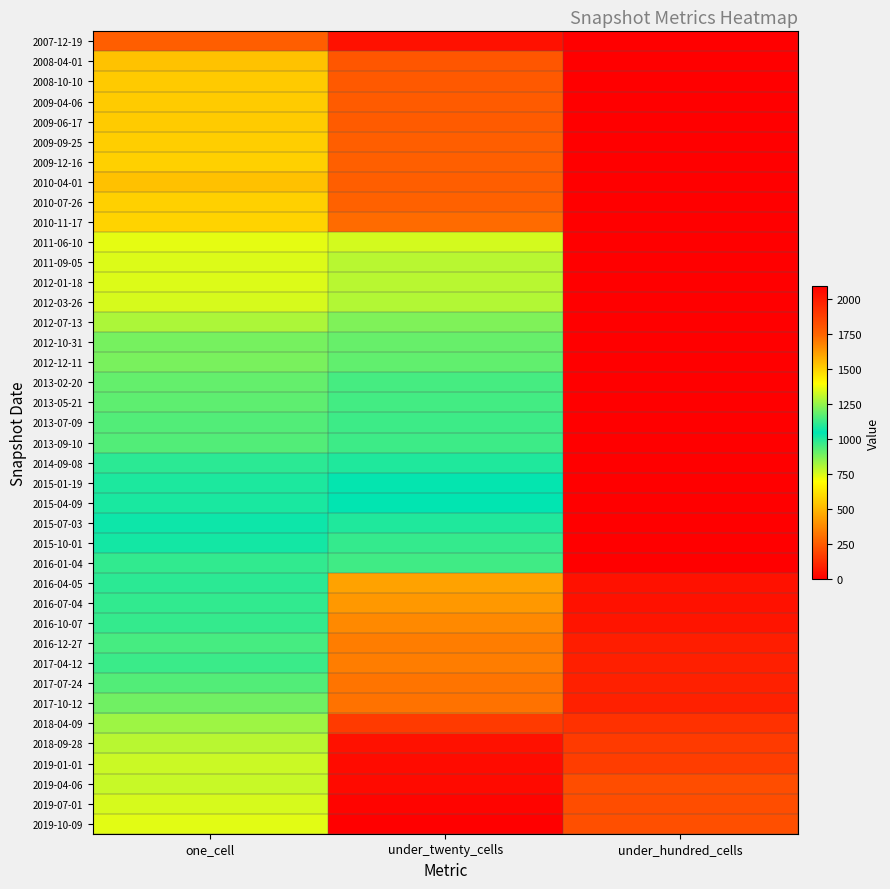

Which has a higher value, under_hundred_cells or one_cell?

one_cell